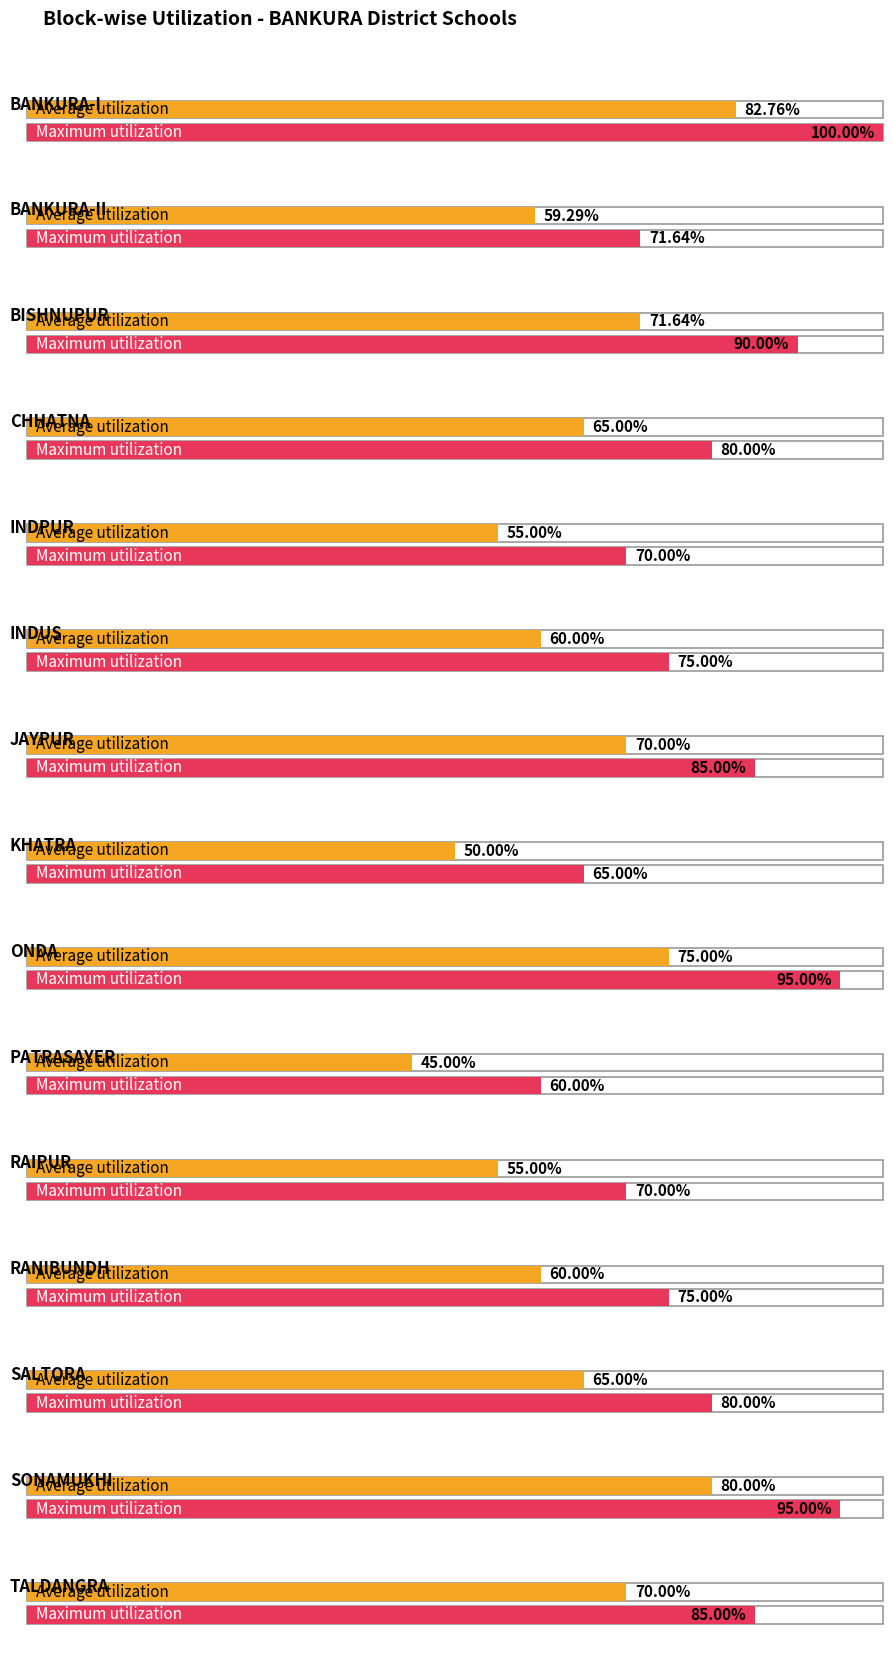

List the series in order of their overall mean, lowest first.

Average utilization, Maximum utilization